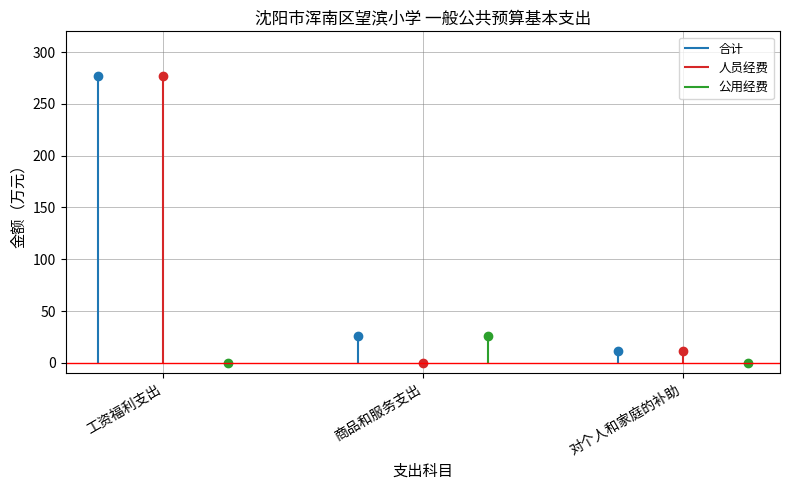

Which series changed the most between 工资福利支出 and 对个人和家庭的补助?

合计